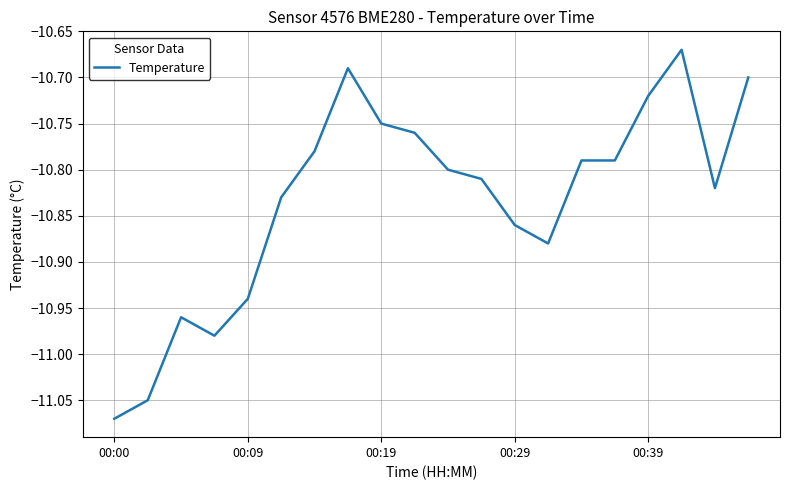

What is the difference between the maximum and minimum values?

0.4